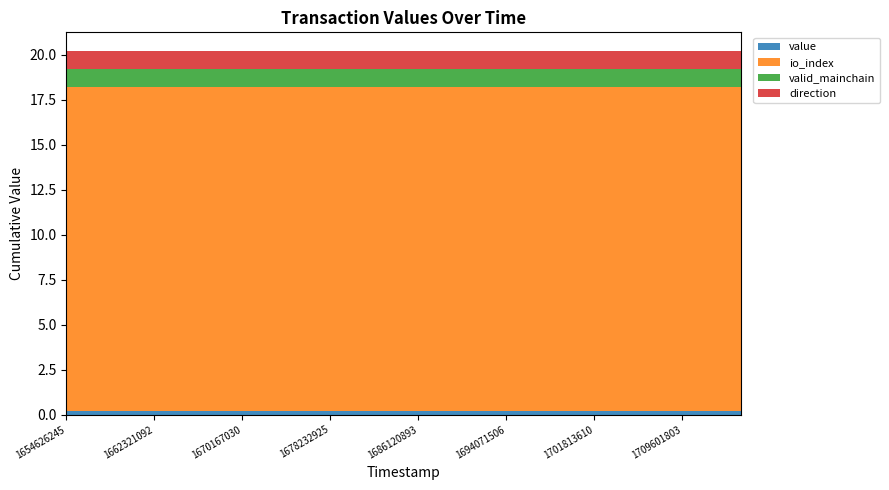

Reading left to right, list all the values displayed in this chart.

value: 0.2	0.2	0.2	0.2	0.2	0.2	0.2	0.2	0.2	0.2	0.2	0.2	0.2	0.2	0.2	0.2	0.2	0.2	0.2	0.2	0.2	0.2	0.2	0.2
io_index: 18.0	18.0	18.0	18.0	18.0	18.0	18.0	18.0	18.0	18.0	18.0	18.0	18.0	18.0	18.0	18.0	18.0	18.0	18.0	18.0	18.0	18.0	18.0	18.0
valid_mainchain: 1.0	1.0	1.0	1.0	1.0	1.0	1.0	1.0	1.0	1.0	1.0	1.0	1.0	1.0	1.0	1.0	1.0	1.0	1.0	1.0	1.0	1.0	1.0	1.0
direction: 1.0	1.0	1.0	1.0	1.0	1.0	1.0	1.0	1.0	1.0	1.0	1.0	1.0	1.0	1.0	1.0	1.0	1.0	1.0	1.0	1.0	1.0	1.0	1.0